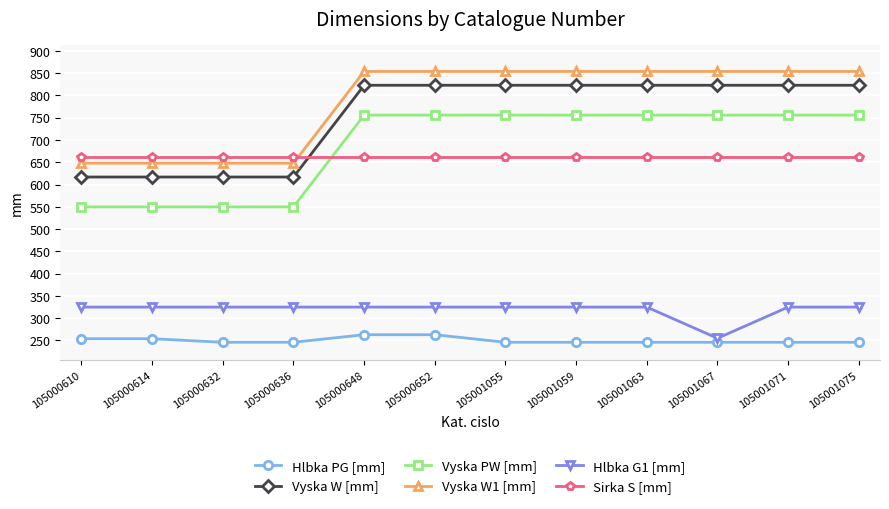

What is the value of the Vyska W1 [mm] point at the 6th from the left?

854